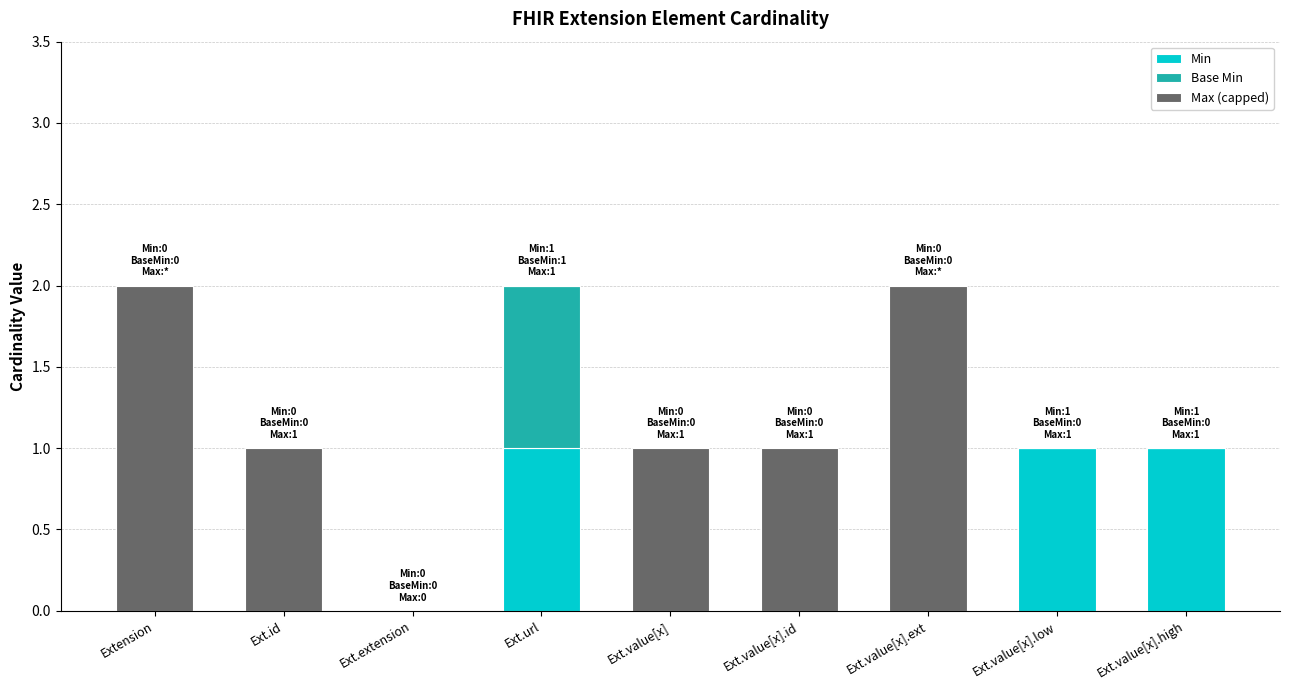

Is it true that Min equals 0 at Extension?

True